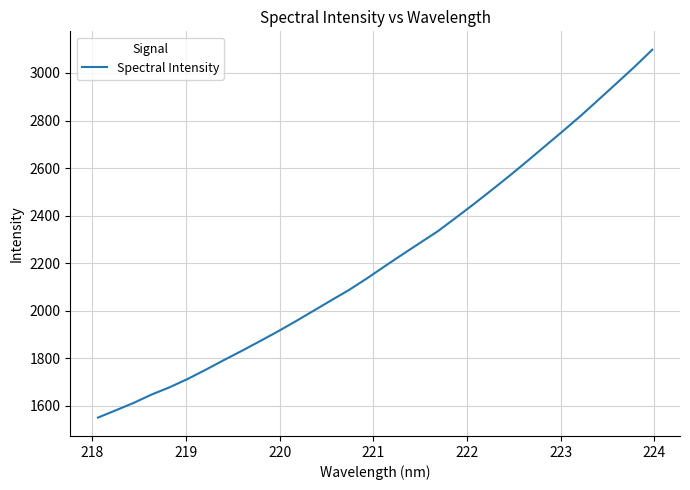

What is the maximum value shown in the chart?

3097.6